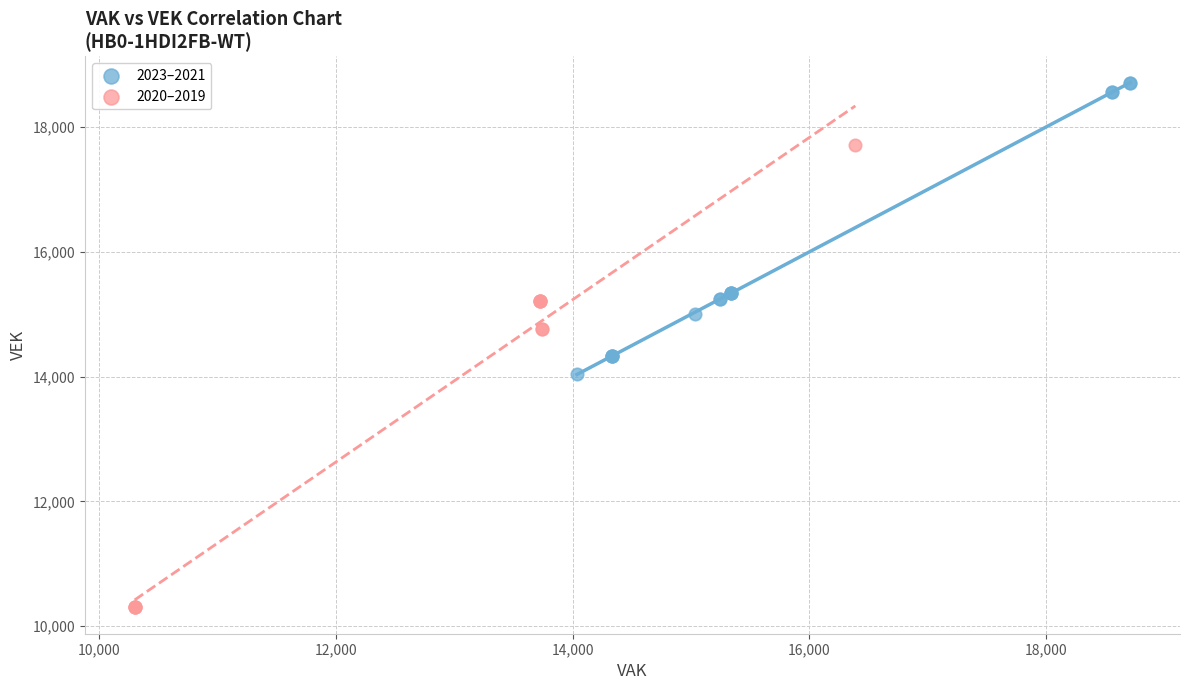

Which series reaches the maximum Y coordinate?

2023–2021